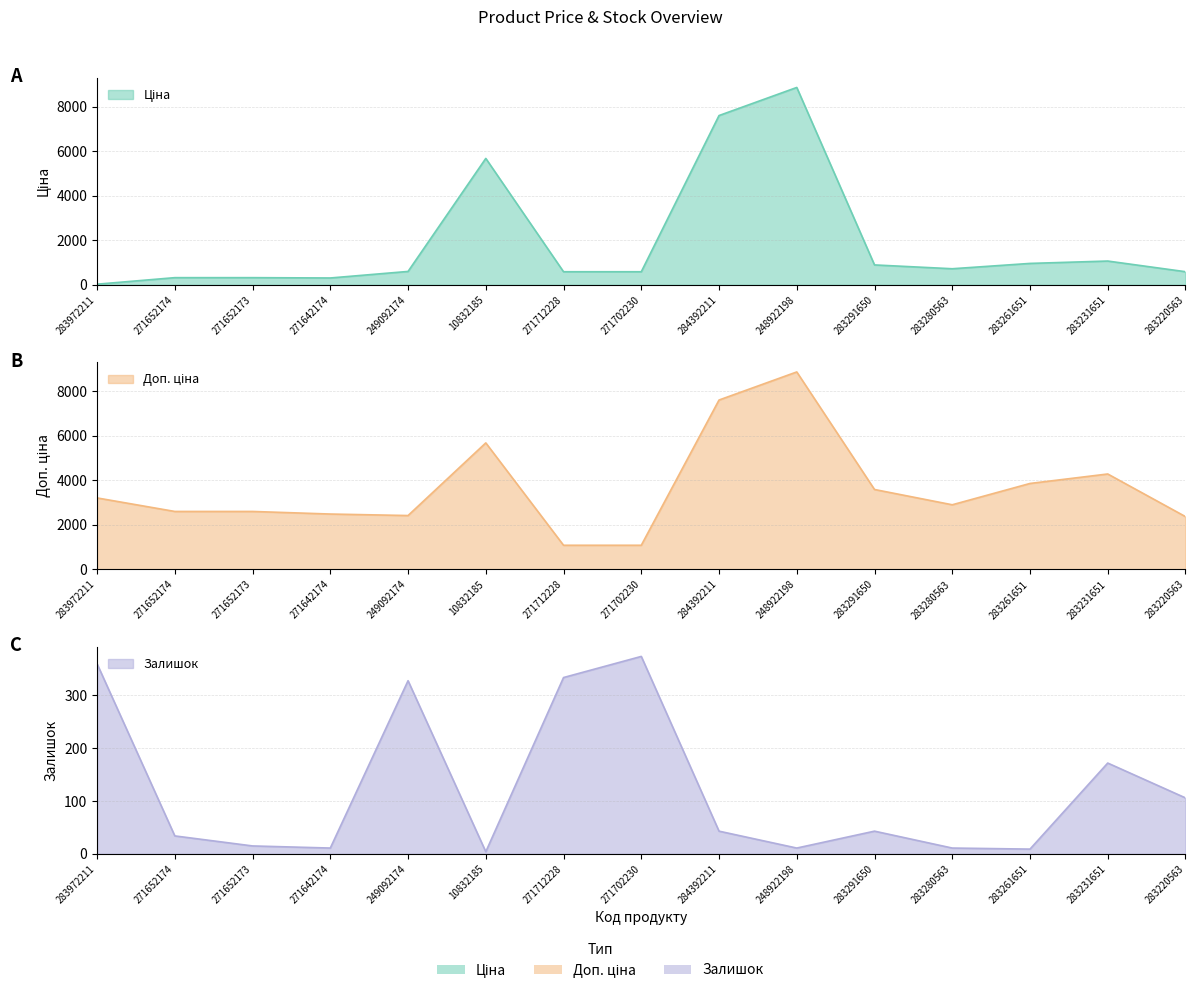

The value of Залишок at 248922198 is 11.0. True or false?

True